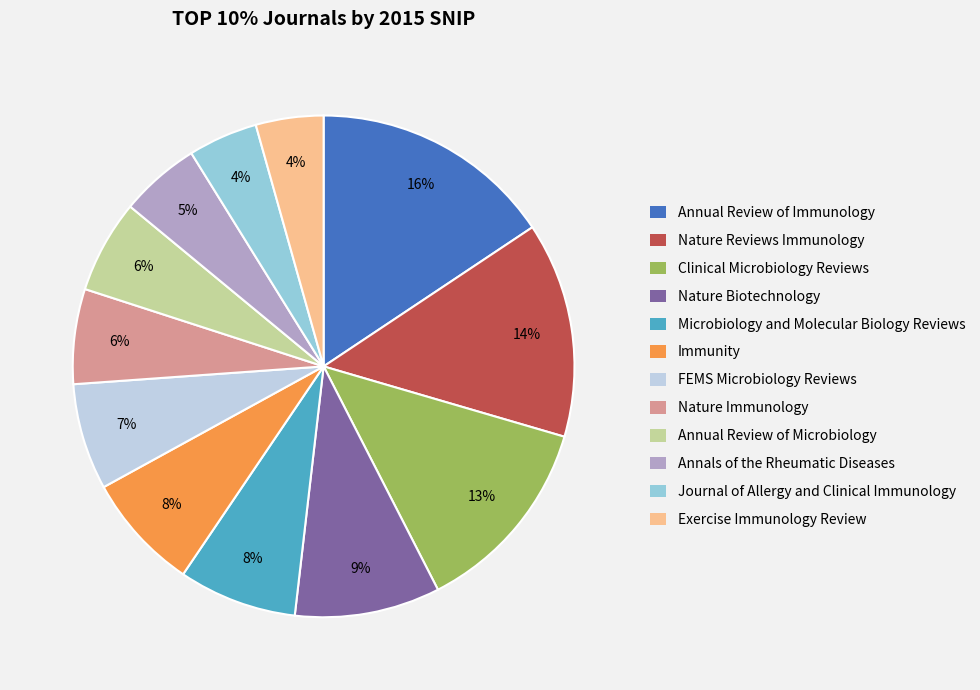

Is Annals of the Rheumatic Diseases the majority of the pie?

No